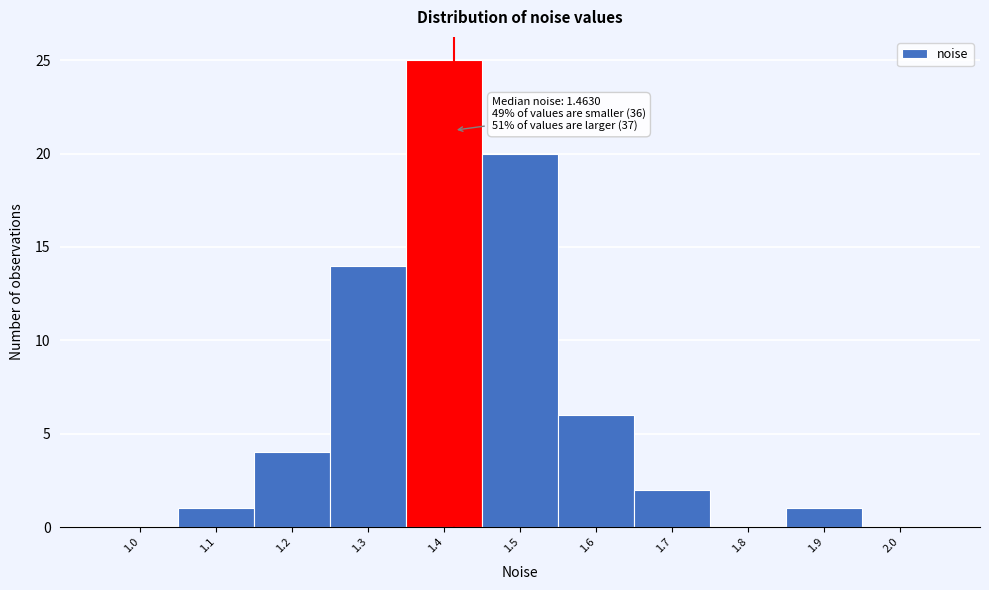

Reading left to right, what are all the values shown in this chart?

1.0=0	1.1=1	1.2=4	1.3=14	1.4=25	1.5=20	1.6=6	1.7=2	1.8=0	1.9=1	2.0=0